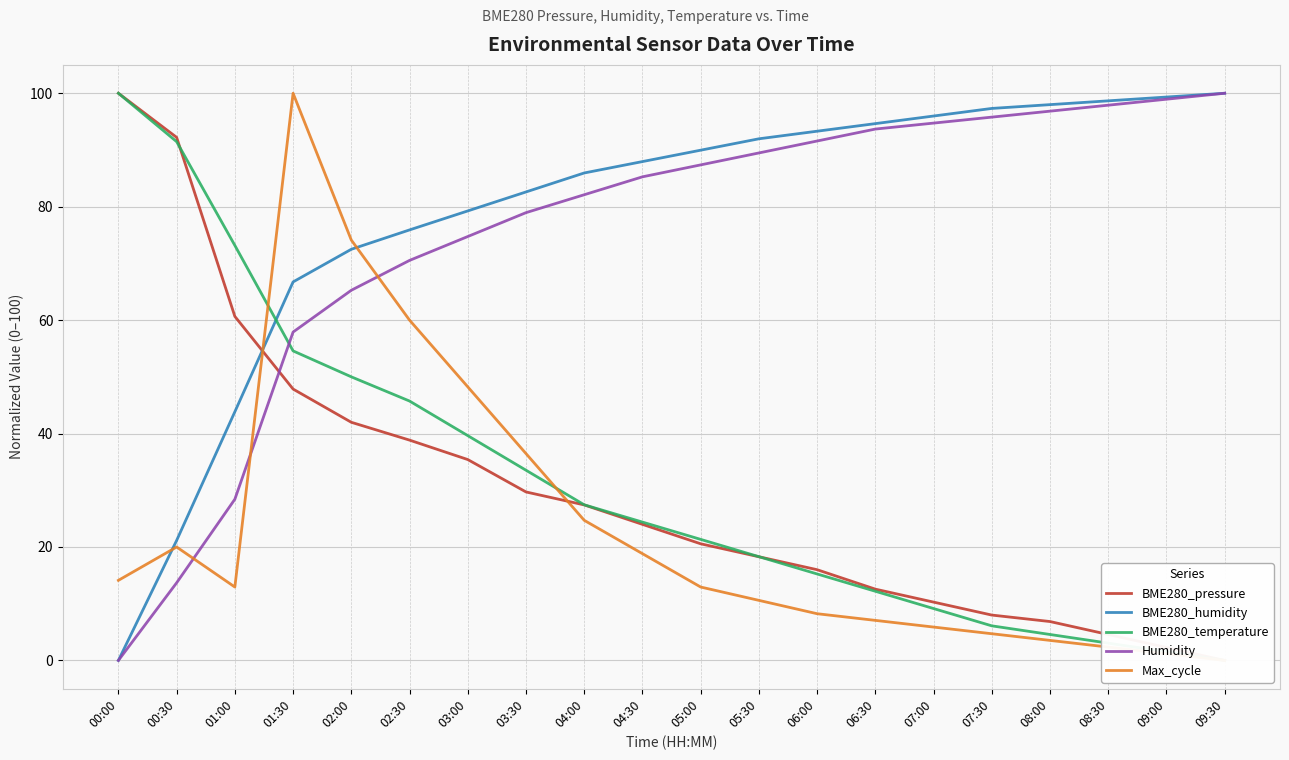

Between which two adjacent categories do Max_cycle and BME280_pressure first intersect?

01:00 and 01:30